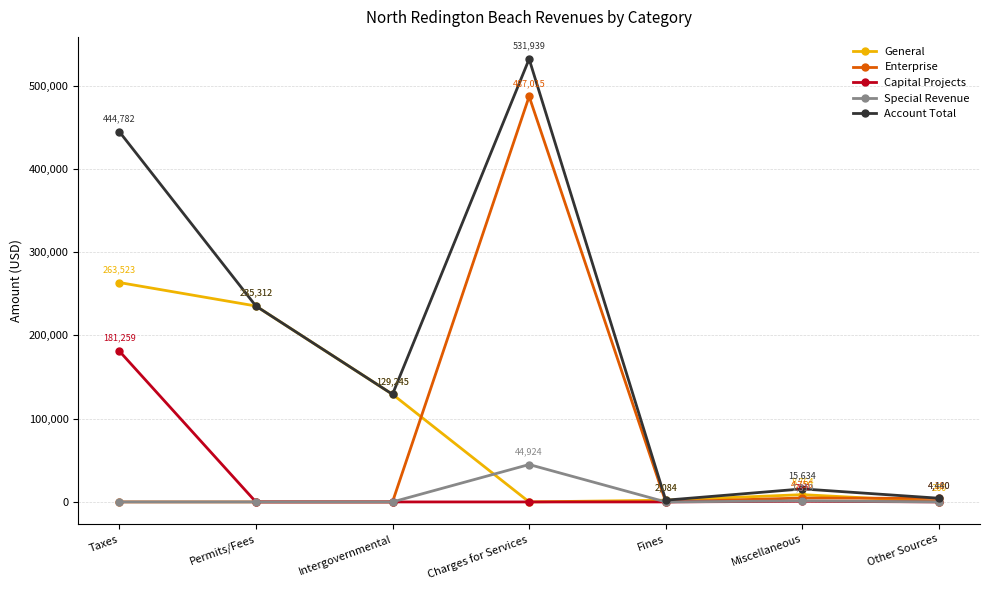

What is the sum of the General values at Taxes and Fines?

265607